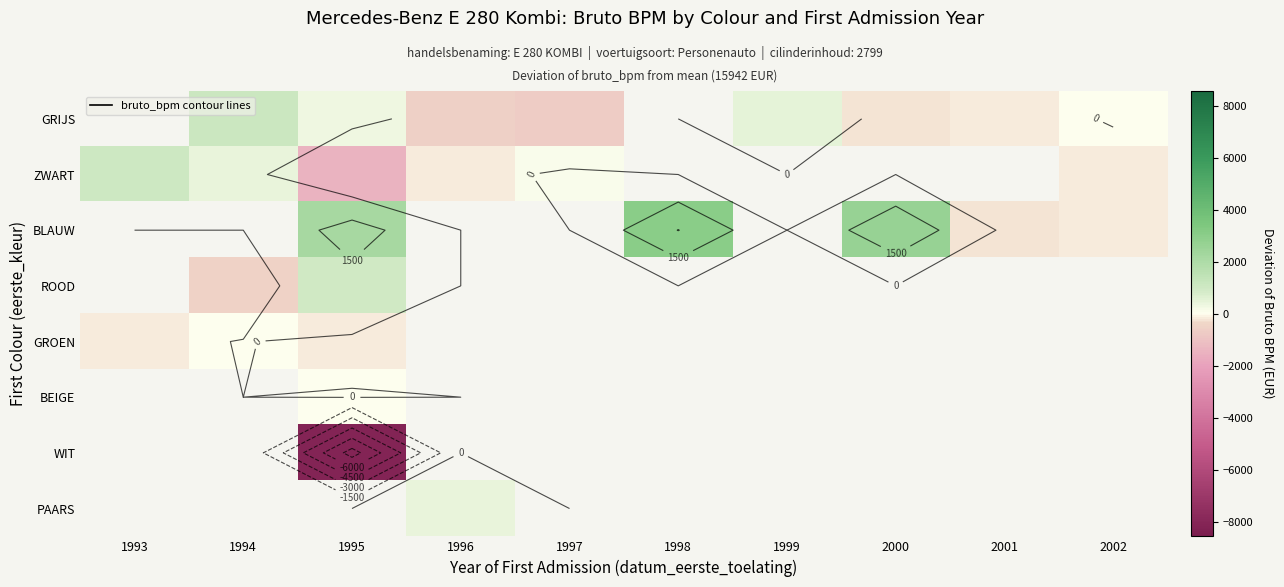

The value of ZWART at 1993 is 1010.4. True or false?

True